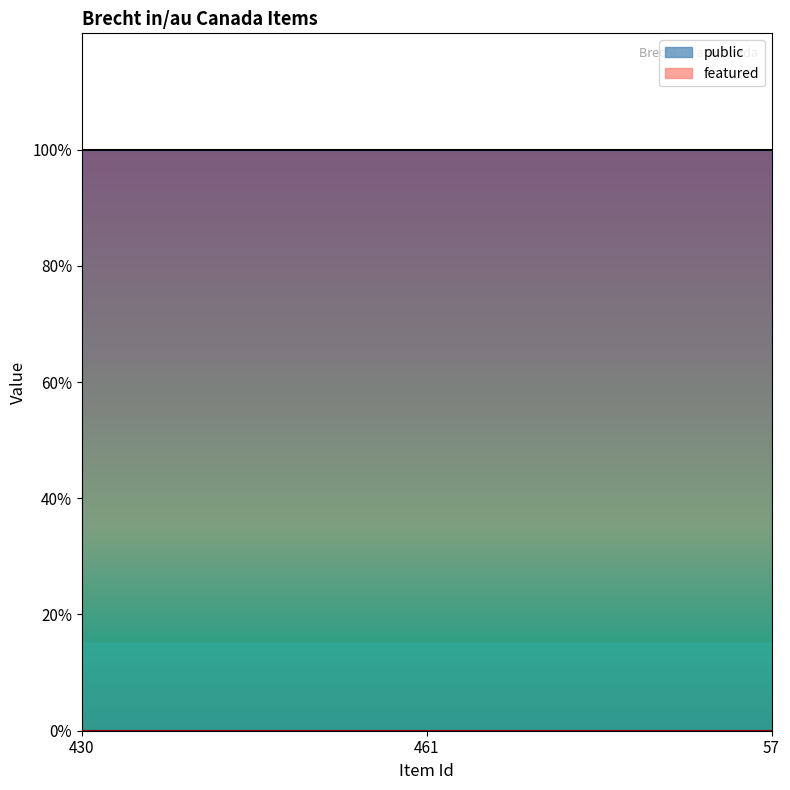

How many distinct data groups are displayed?

2